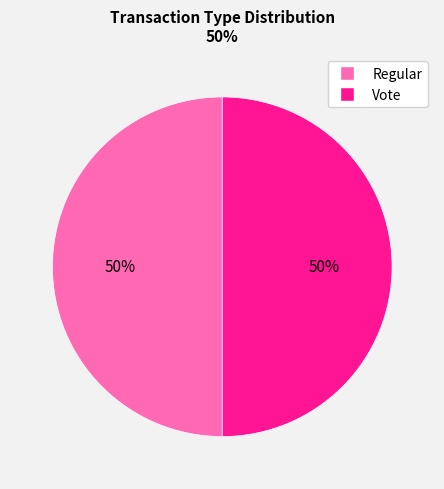

What is the ratio of the value at Regular to the value at Vote?

1.0